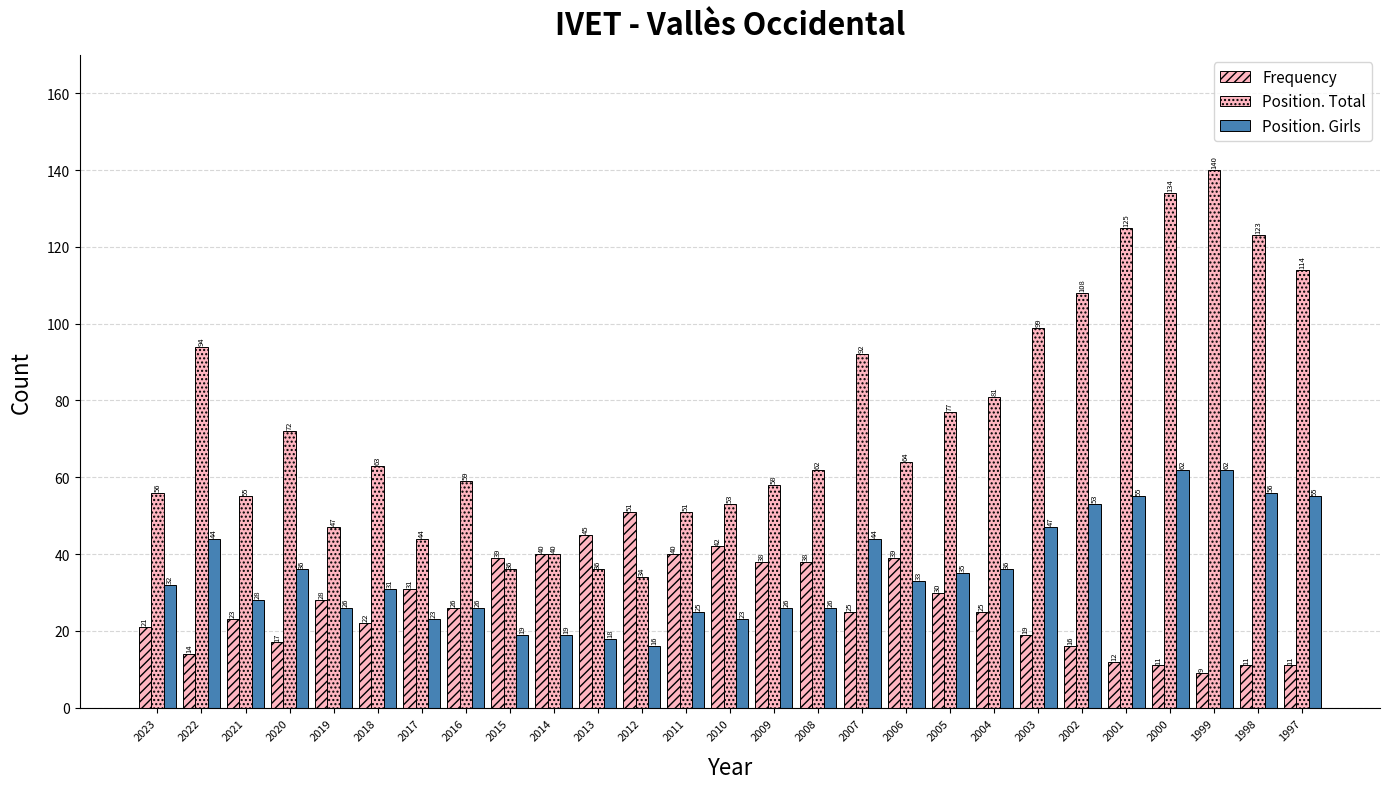

Reading left to right, extract all data points from this chart.

Frequency: 21	14	23	17	28	22	31	26	39	40	45	51	40	42	38	38	25	39	30	25	19	16	12	11	9	11	11
Position. Total: 56	94	55	72	47	63	44	59	36	40	36	34	51	53	58	62	92	64	77	81	99	108	125	134	140	123	114
Position. Girls: 32	44	28	36	26	31	23	26	19	19	18	16	25	23	26	26	44	33	35	36	47	53	55	62	62	56	55